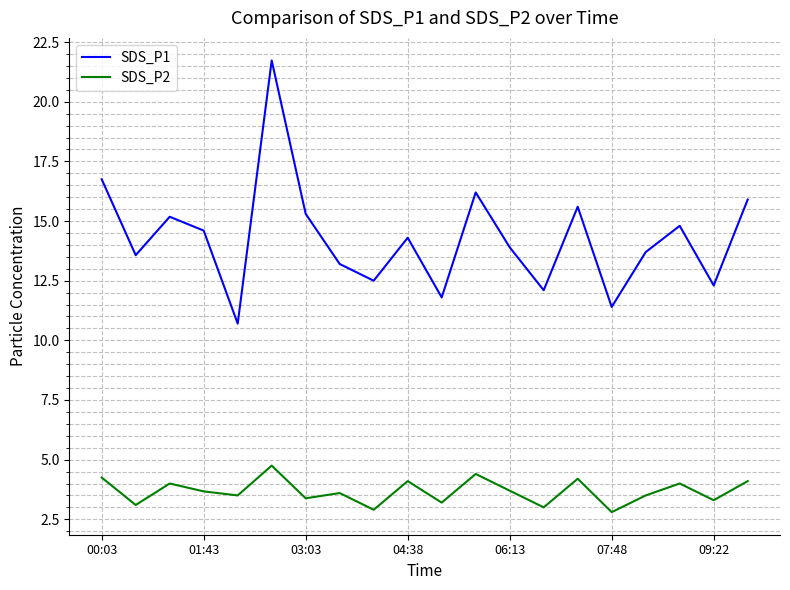

What is the maximum value for SDS_P1?

21.7